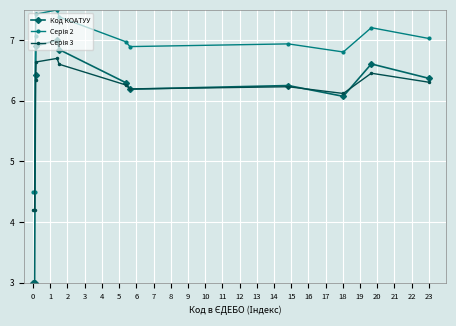

What is the value of the Код КОАТУУ point at the 3rd from the left?

6.4